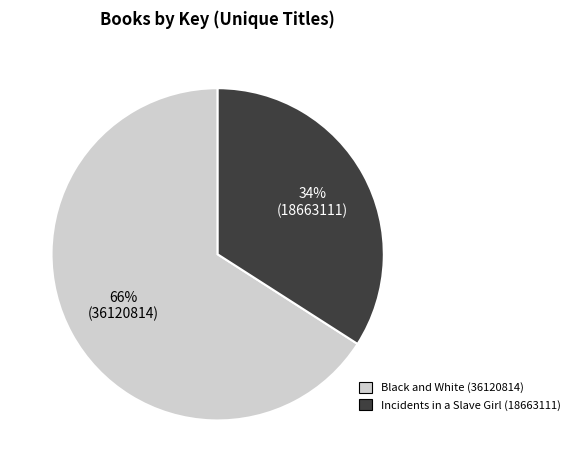

Is there a majority slice in this chart?

Yes